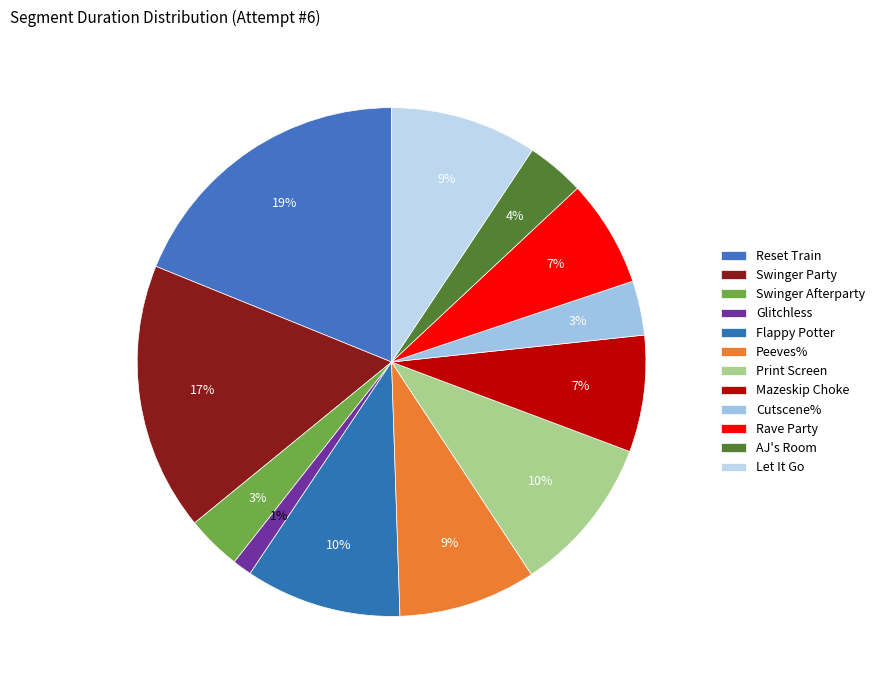

How many slices are in this pie chart?

12